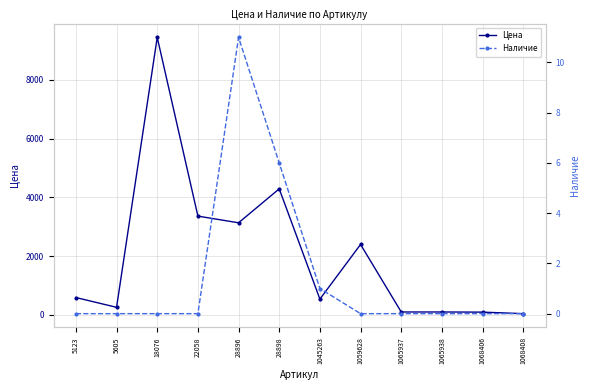

Where is the first local minimum for Цена?

5605